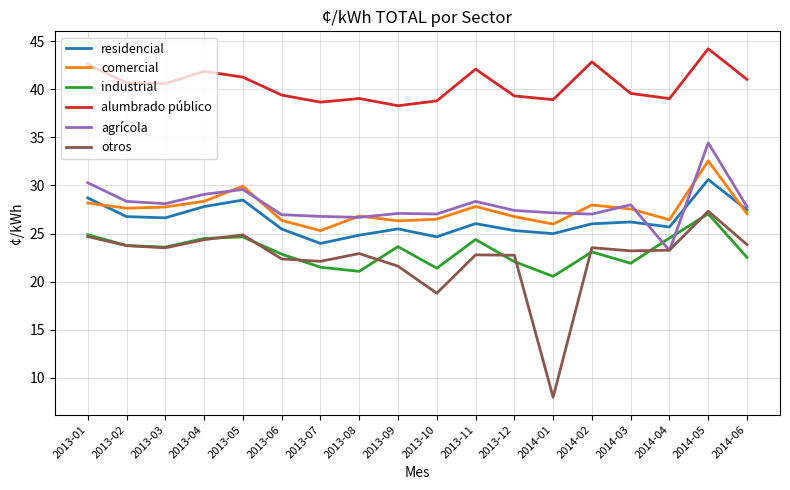

What are all the series names shown in the legend?

residencial, comercial, industrial, alumbrado público, agrícola, otros